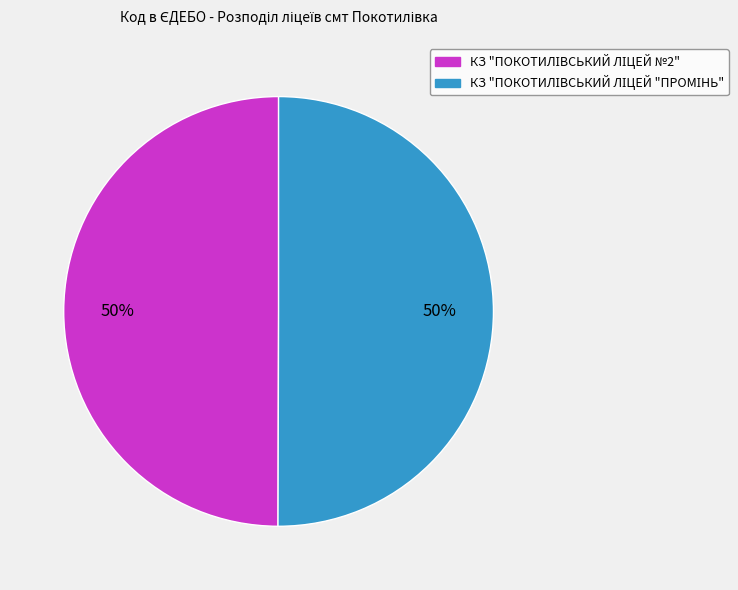

What is the smallest slice in the pie chart?

КЗ "ПОКОТИЛІВСЬКИЙ ЛІЦЕЙ №2"